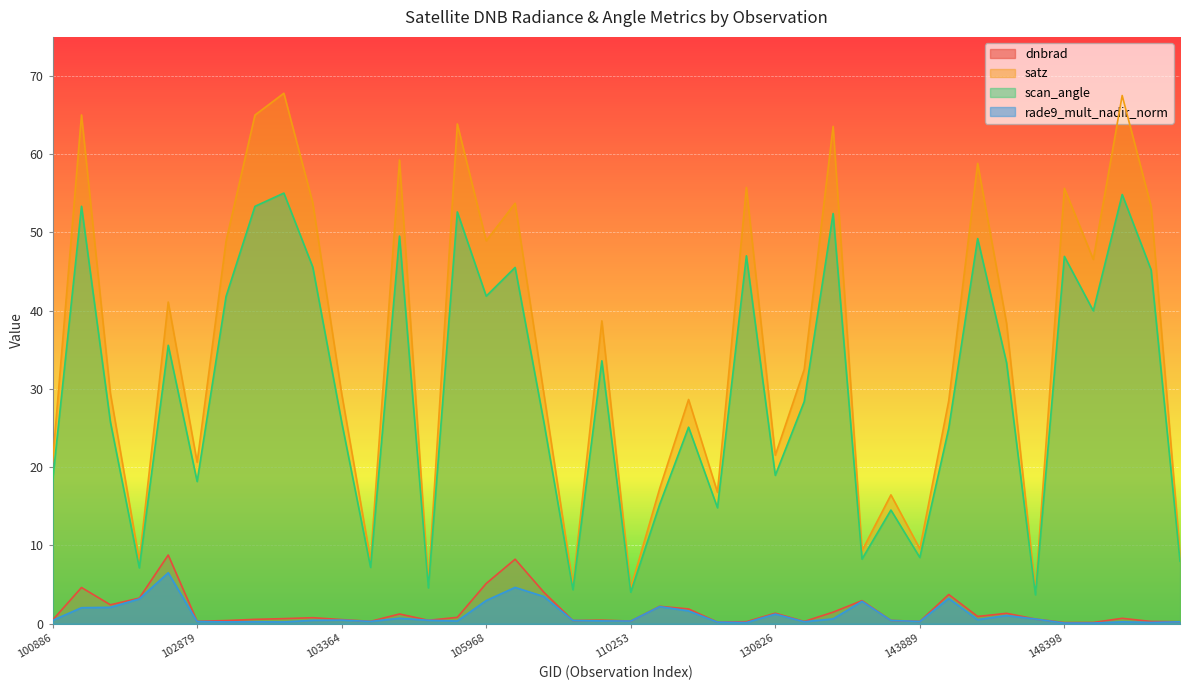

Does the chart display data point markers on the line(s)?

No